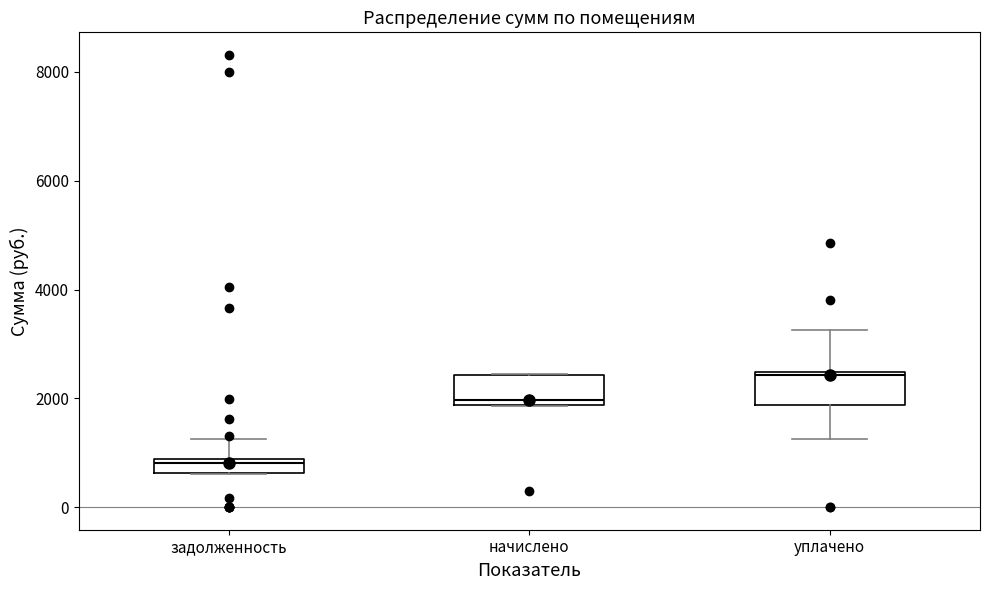

Which box has the lowest median line?

задолженность